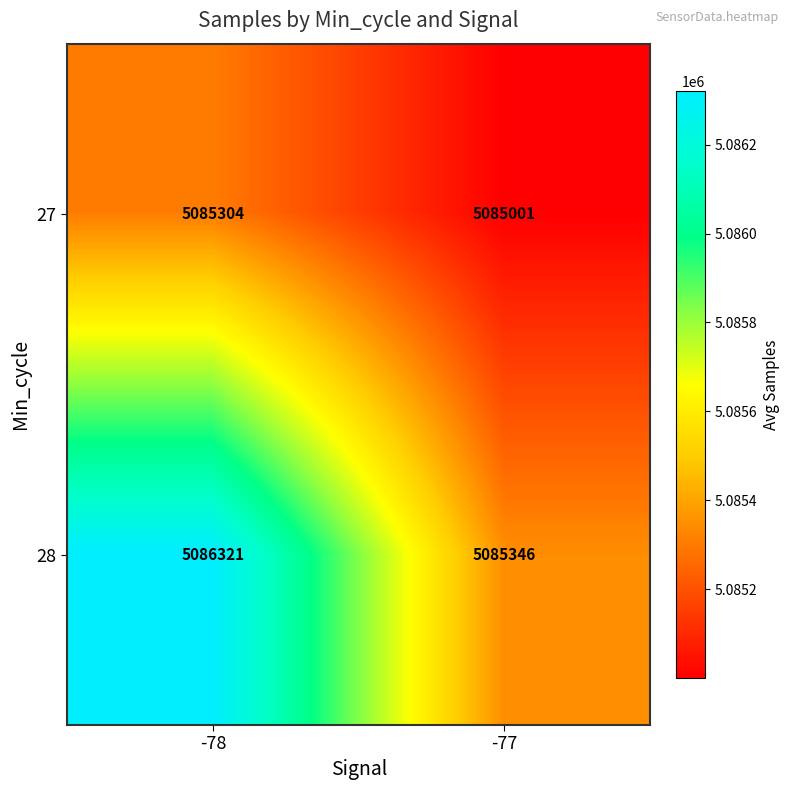

Rank the series by their average value, from highest to lowest.

28, 27